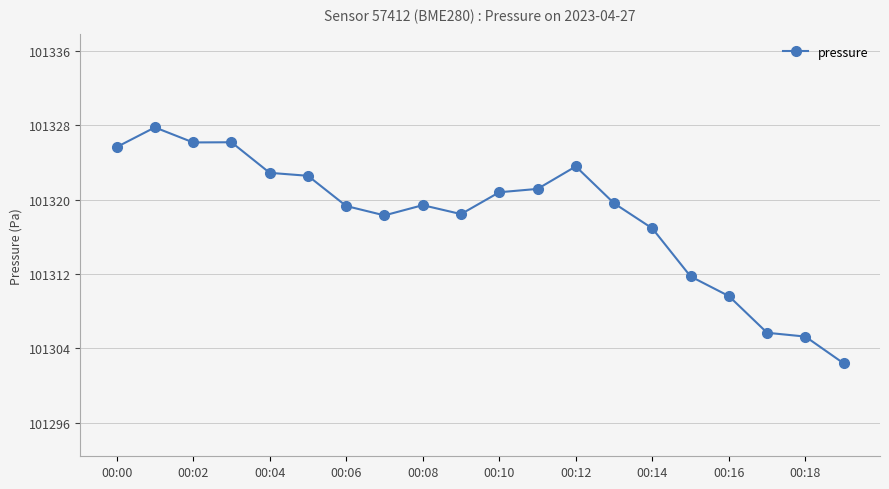

What is the maximum value shown in the chart?

101327.8